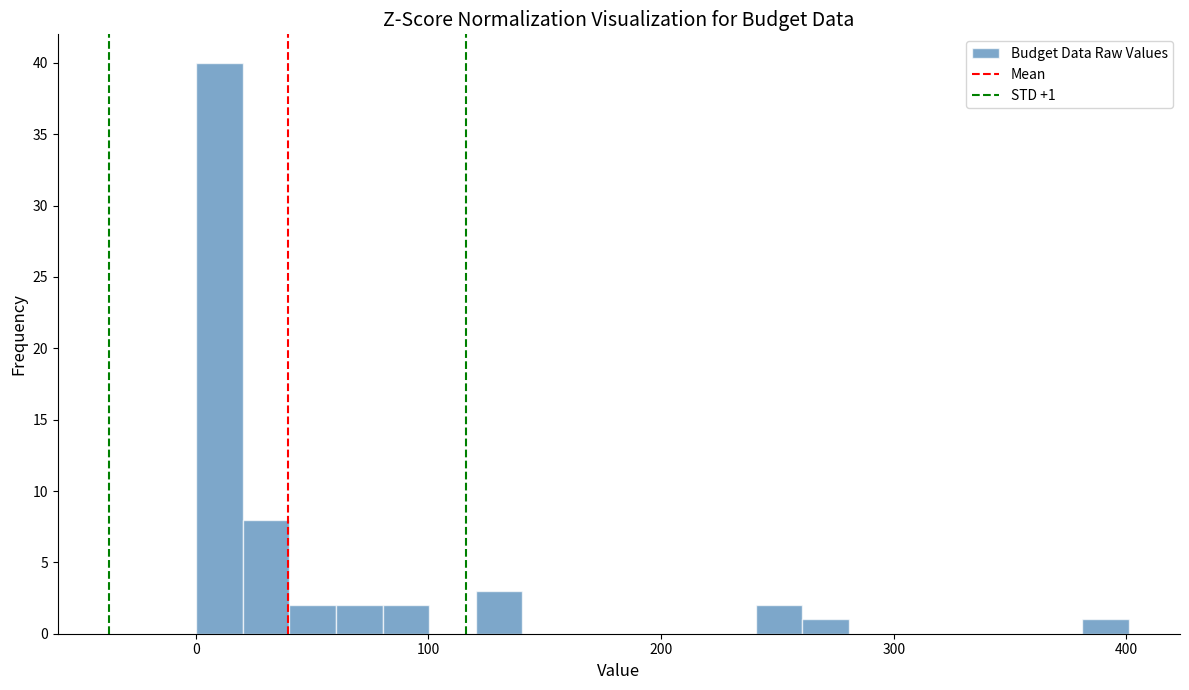

Around what value on the x-axis is the tallest bar? Give the approximate position of its centre, as read against the axis.

10